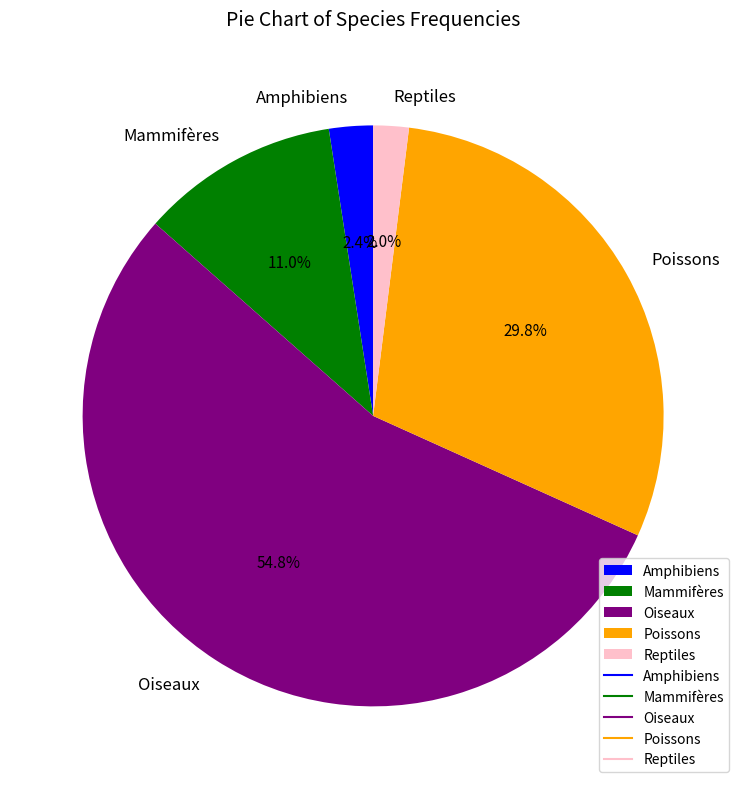

Approximately how many times larger is the value at Poissons compared to Oiseaux?

0.5